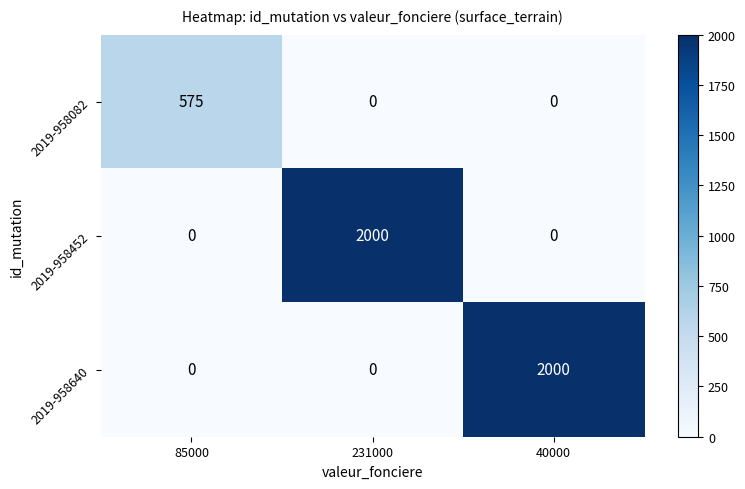

What is the difference between the 2019-958640 values at 40000 and 231000?

2000